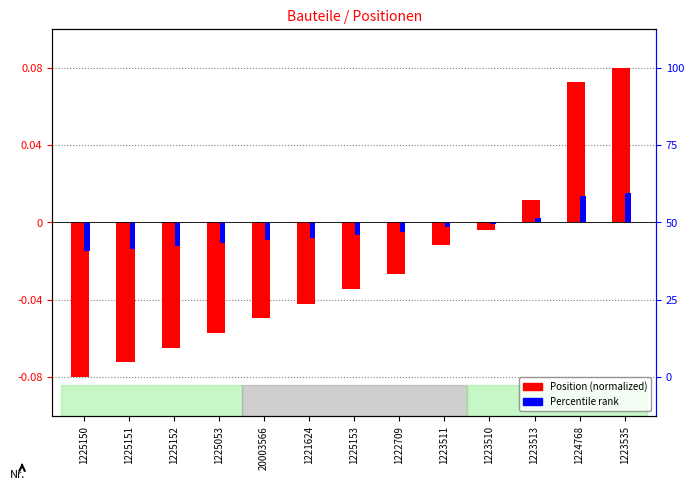

What is the label of the 7th bar from the right?

1225153